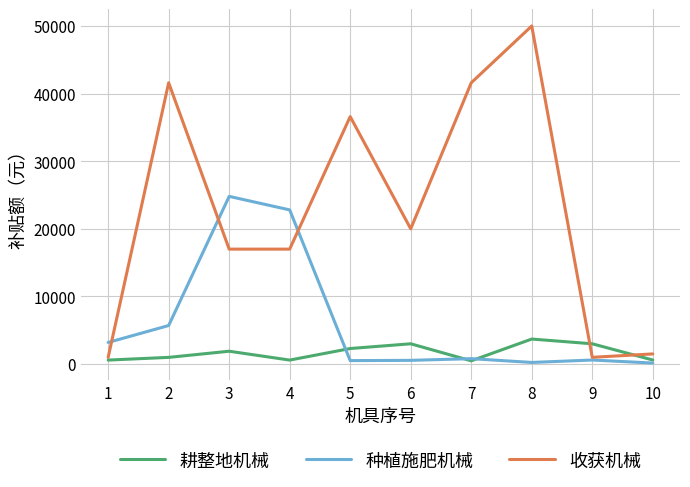

What is the minimum value shown in the chart?

150